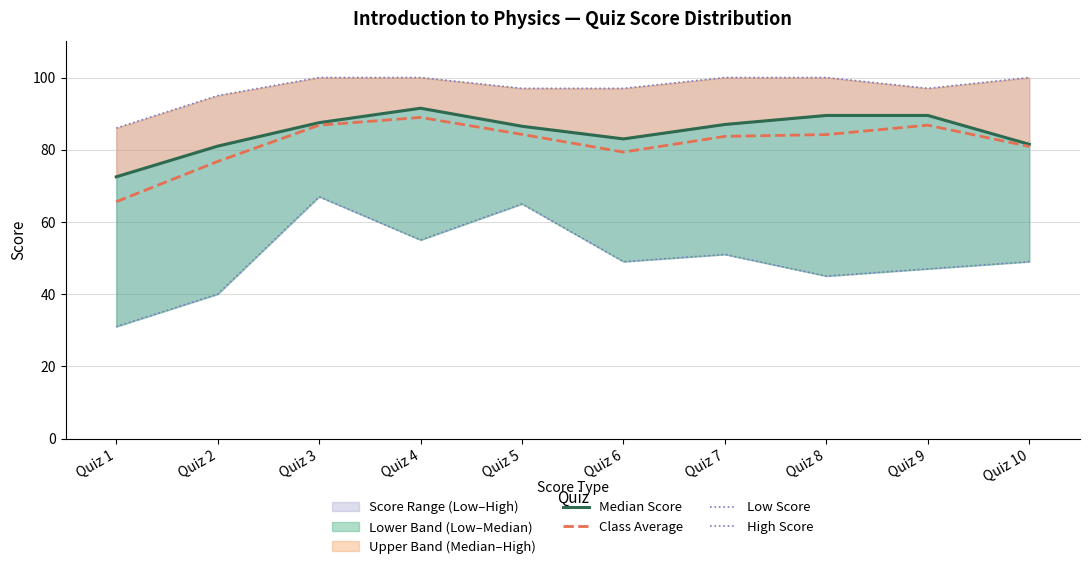

How many interior local valleys does the Low Score series have?

3